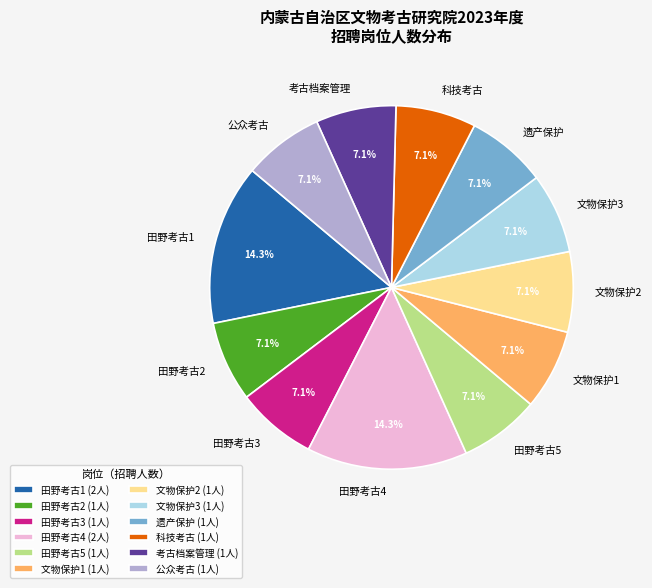

The 考古档案管理 slice represents 1% of the pie. True or false?

False